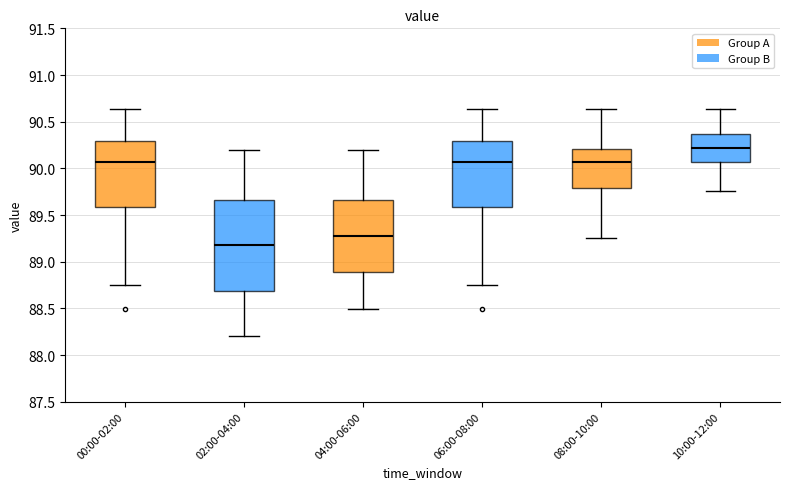

Comparing the boxes themselves (not the whiskers), which one is the tallest?

02:00-04:00